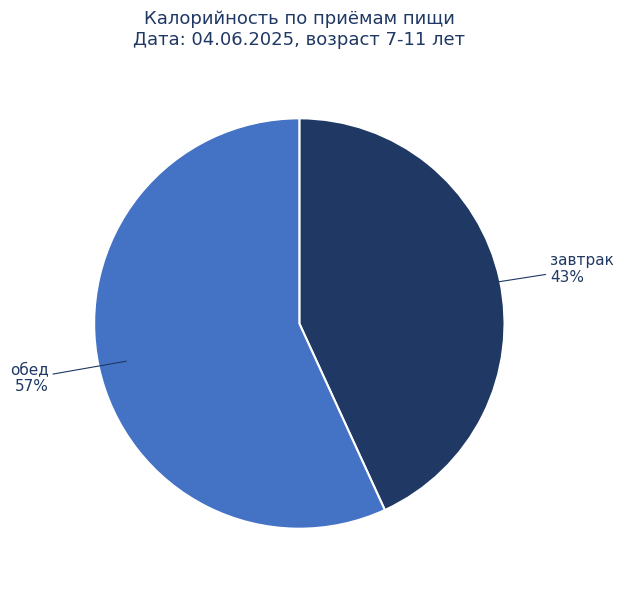

To the nearest percent, what is the average slice percentage?

50%